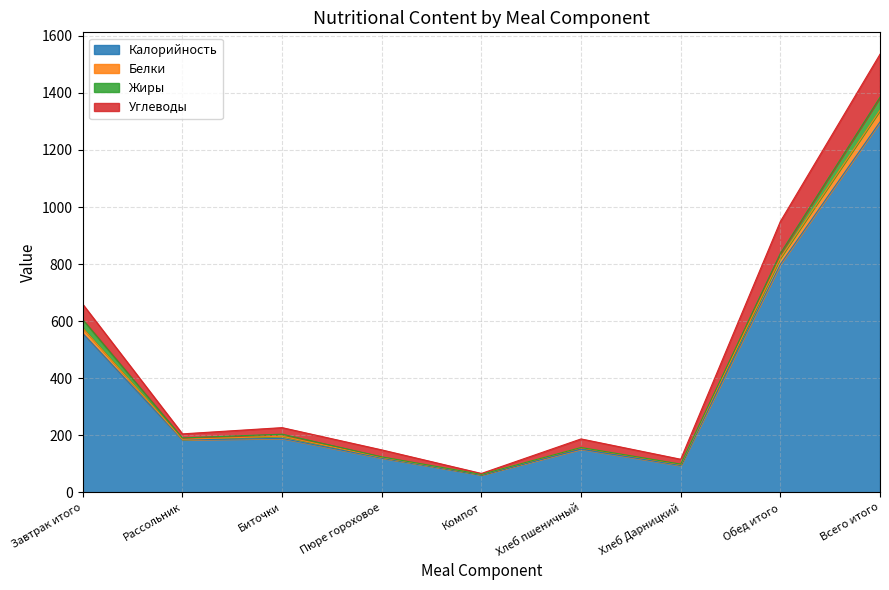

At which category is the sum across all series the highest?

Всего итого